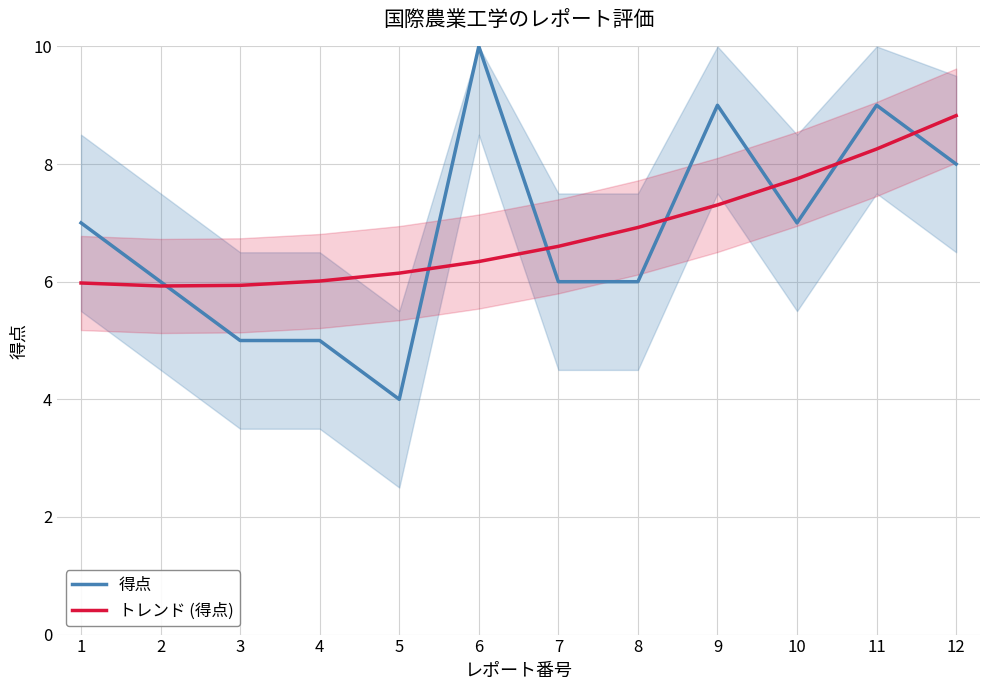

Where is the first local minimum for 得点?

5